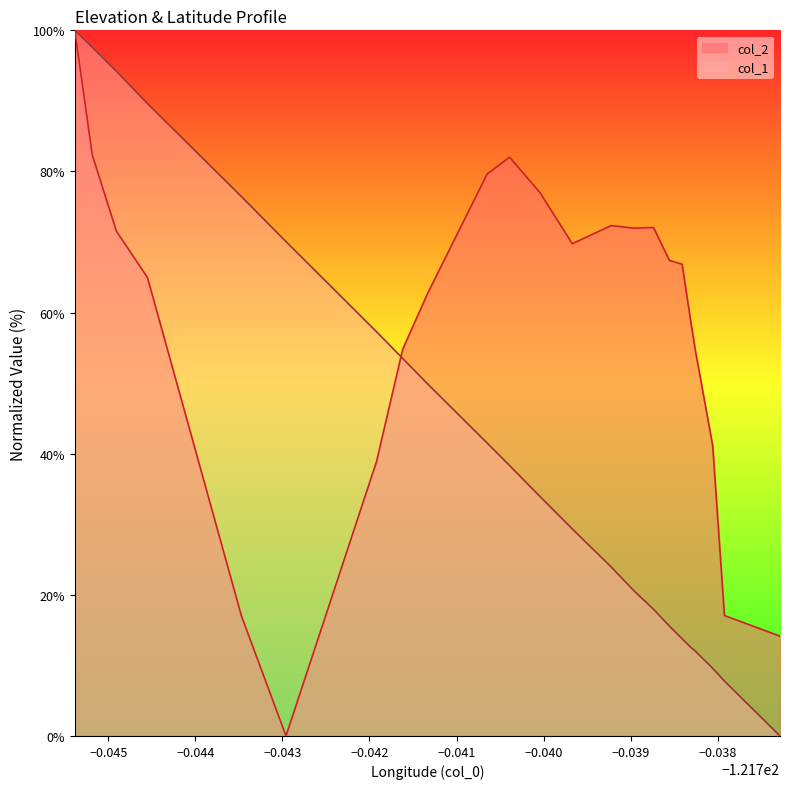

How many values in the col_2 series exceed 66?

12